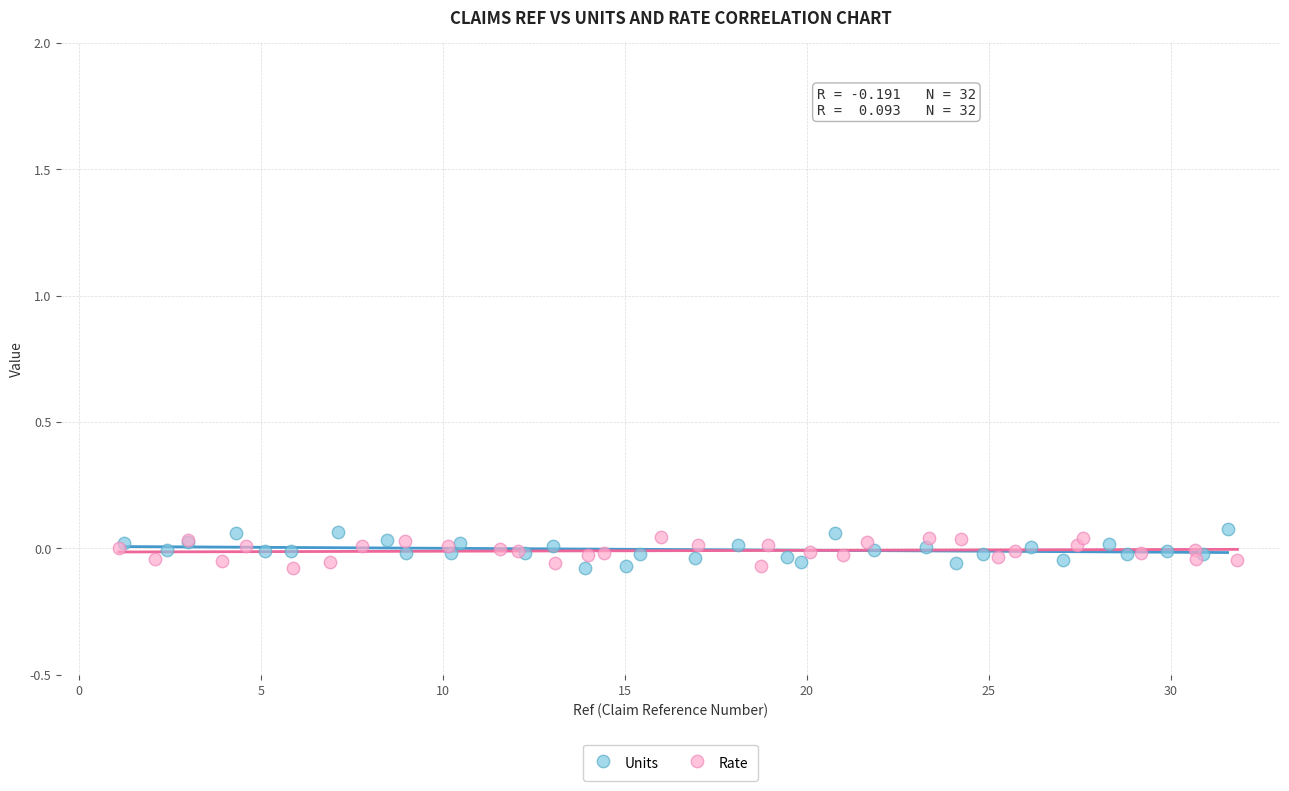

What are all the series names shown in the legend?

Units, Rate